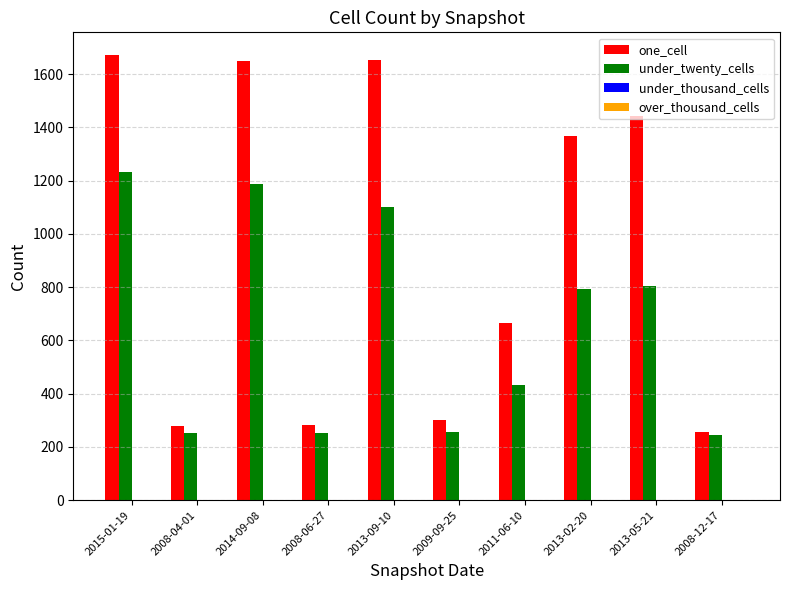

Which series has the largest total across all categories?

one_cell